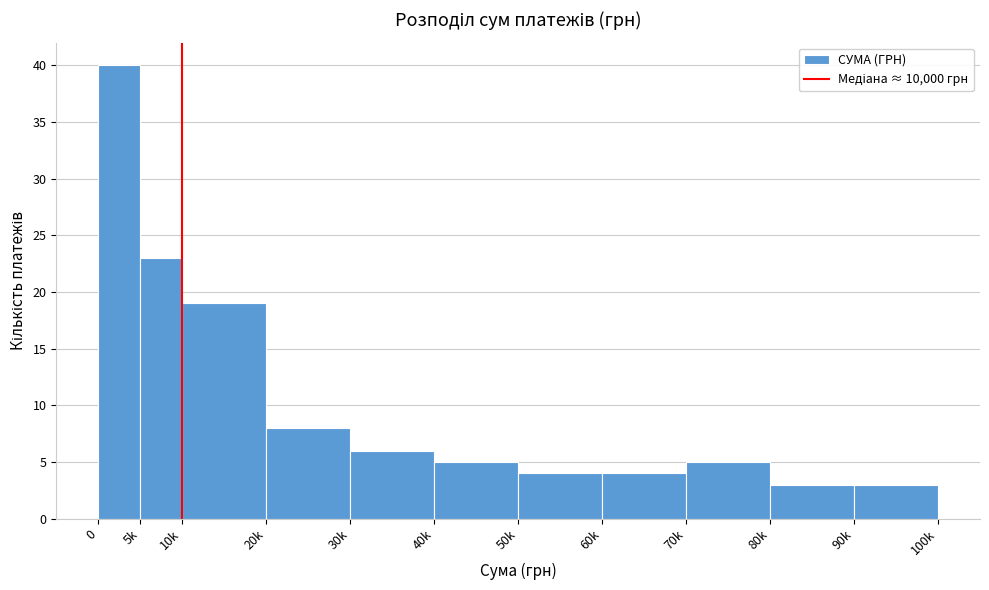

Reading right to left, what are all the values shown in this chart?

3	3	5	4	4	5	6	8	19	23	40